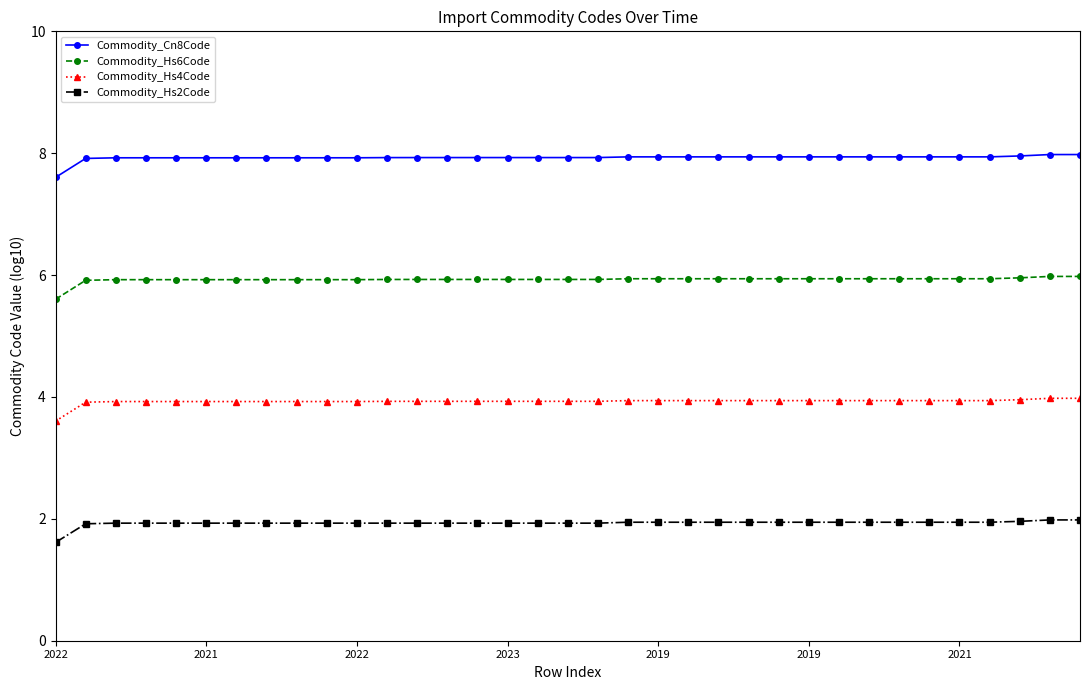

What is the maximum value for Commodity_Hs6Code?

6.0